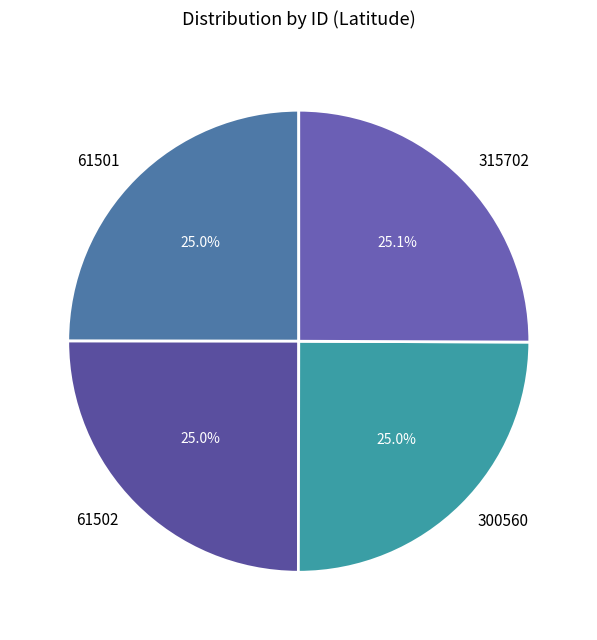

How many segments does this pie chart have?

4